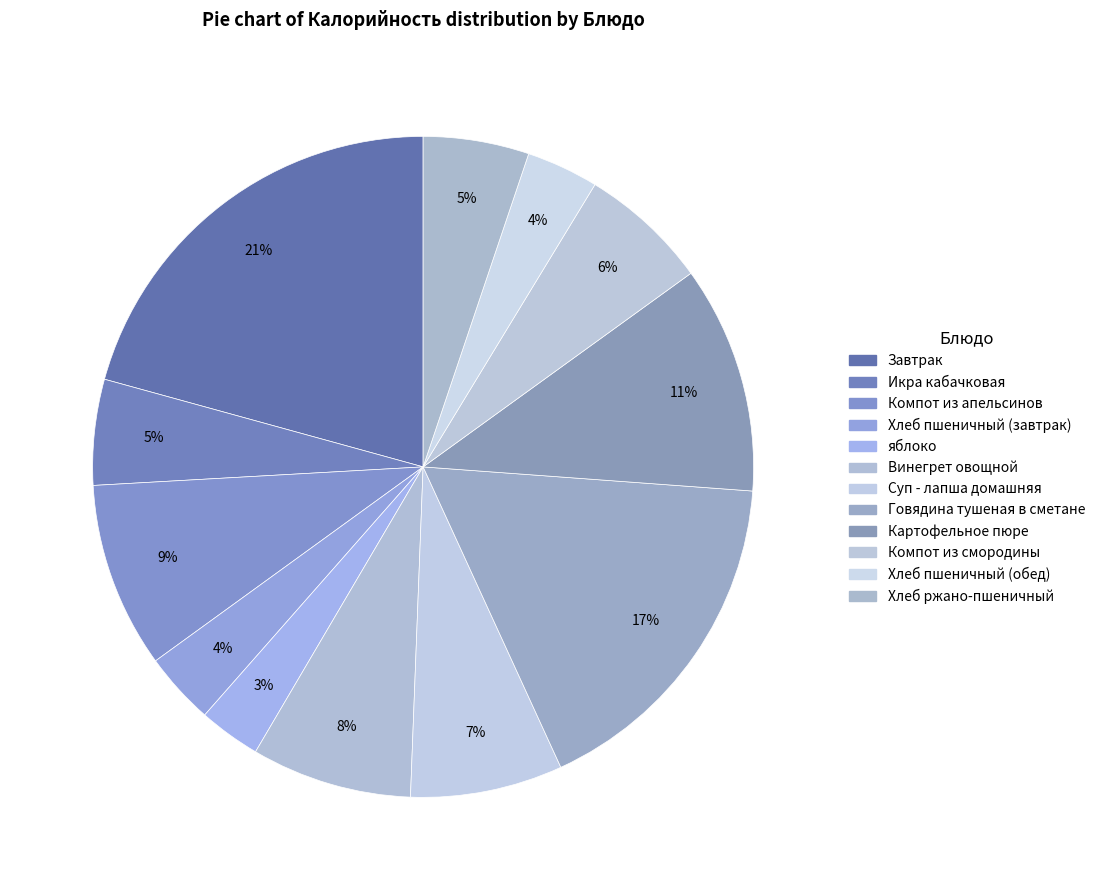

To the nearest percent, what percentage of the pie is Хлеб ржано-пшеничный?

5%